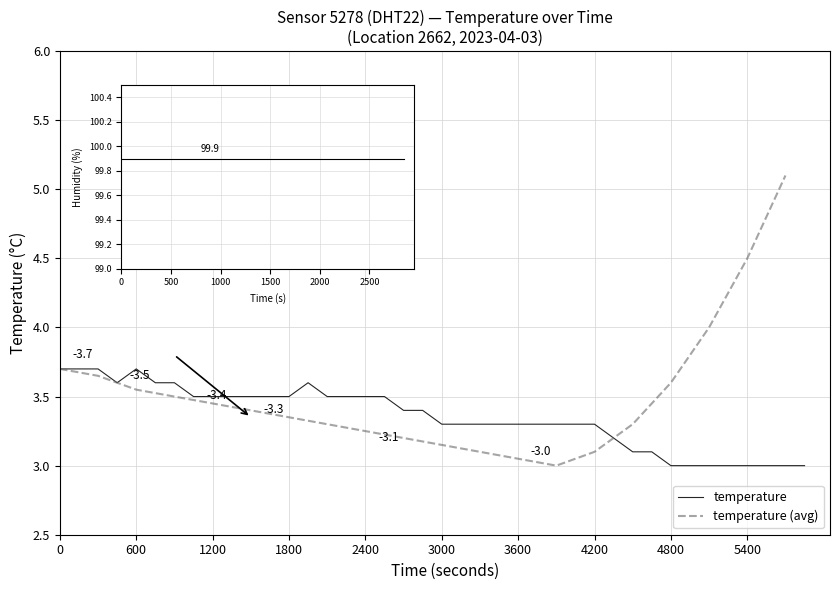

What is the smallest value displayed?

3.0